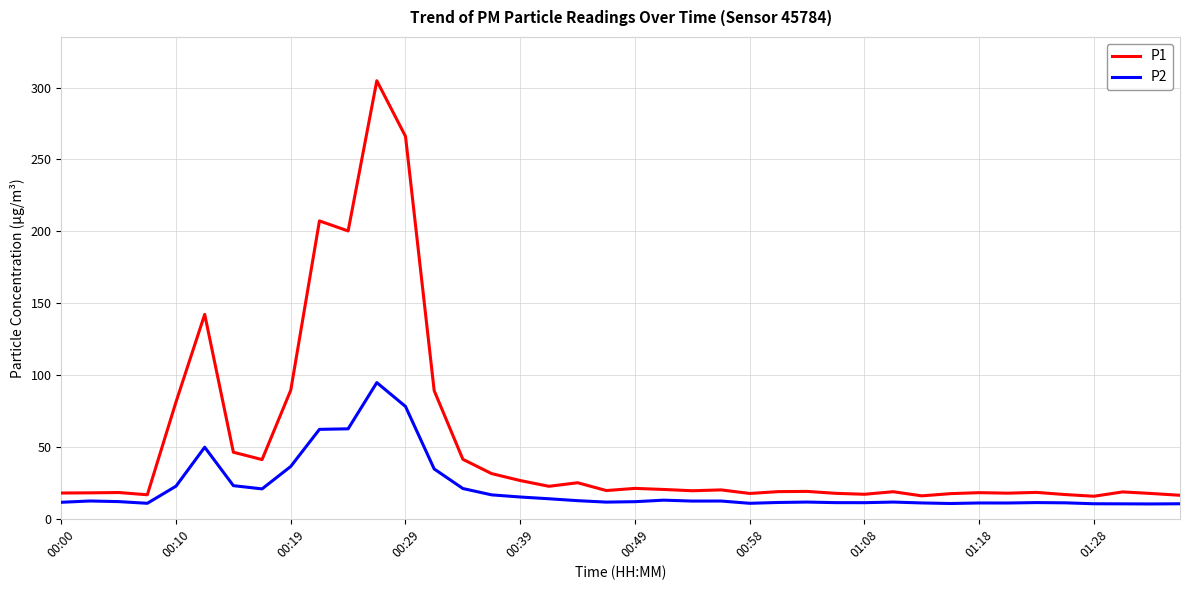

How many lines are shown in the chart?

2